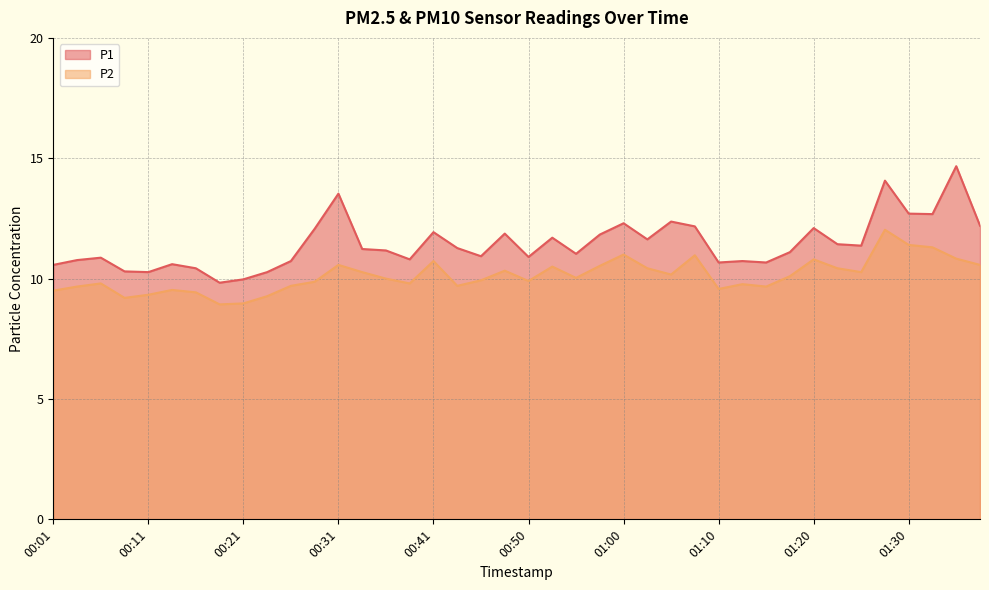

Reading left to right, list all the values displayed in this chart.

P1: 00:01=10.6	00:04=10.8	00:06=10.9	00:09=10.3	00:11=10.3	00:14=10.6	00:16=10.4	00:18=9.8	00:21=10.0	00:23=10.3	00:26=10.7	00:28=12.1	00:31=13.5	00:33=11.2	00:36=11.2	00:38=10.8	00:41=11.9	00:43=11.3	00:45=10.9	00:48=11.9	00:50=10.9	00:53=11.7	00:55=11.0	00:58=11.8	01:00=12.3	01:03=11.6	01:05=12.4	01:08=12.2	01:10=10.7	01:13=10.7	01:15=10.7	01:17=11.1	01:20=12.1	01:22=11.4	01:25=11.4	01:27=14.1	01:30=12.7	01:32=12.7	01:35=14.7	01:37=12.2
P2: 00:01=9.5	00:04=9.7	00:06=9.8	00:09=9.2	00:11=9.3	00:14=9.5	00:16=9.4	00:18=8.9	00:21=9.0	00:23=9.3	00:26=9.7	00:28=9.9	00:31=10.6	00:33=10.3	00:36=10.0	00:38=9.8	00:41=10.7	00:43=9.7	00:45=9.9	00:48=10.3	00:50=9.9	00:53=10.5	00:55=10.0	00:58=10.5	01:00=11.0	01:03=10.4	01:05=10.2	01:08=11.0	01:10=9.6	01:13=9.8	01:15=9.7	01:17=10.1	01:20=10.8	01:22=10.4	01:25=10.3	01:27=12.0	01:30=11.4	01:32=11.3	01:35=10.8	01:37=10.6